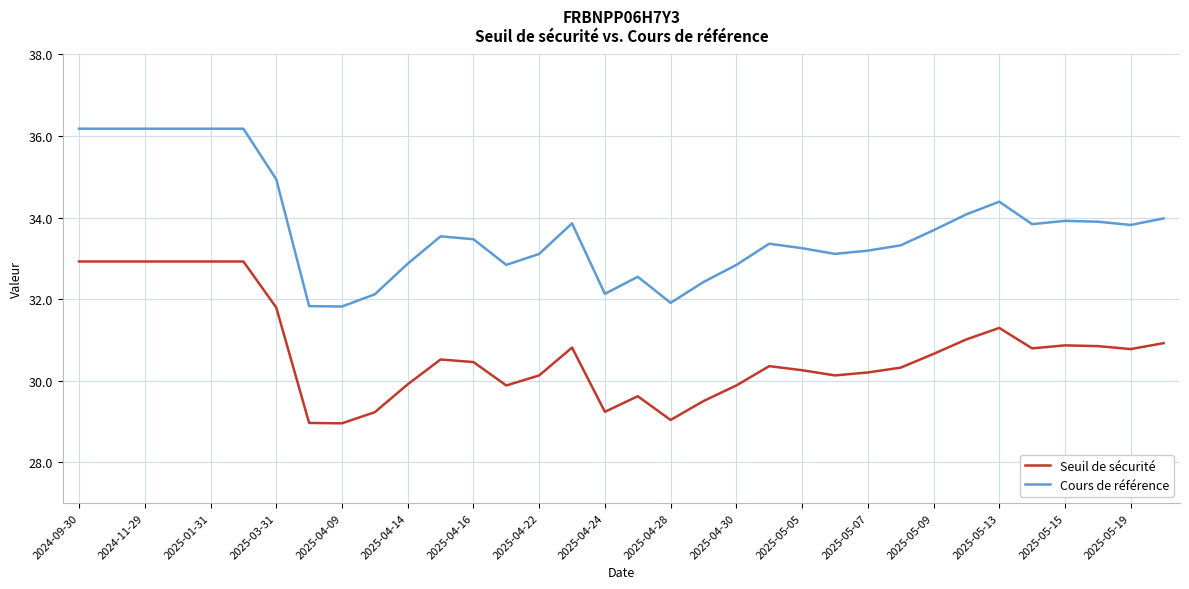

What is the minimum value shown in the chart?

29.0